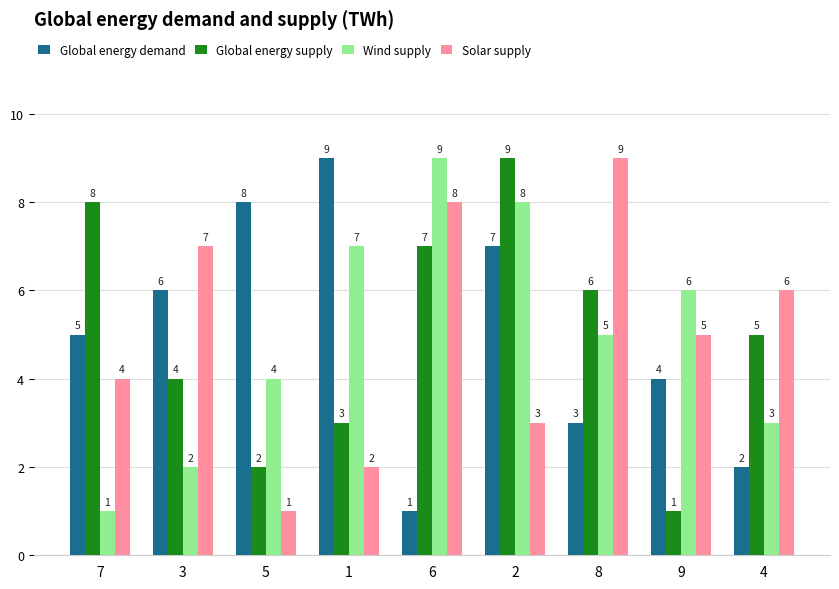

Are the bars grouped side by side (vs. stacked)?

Yes